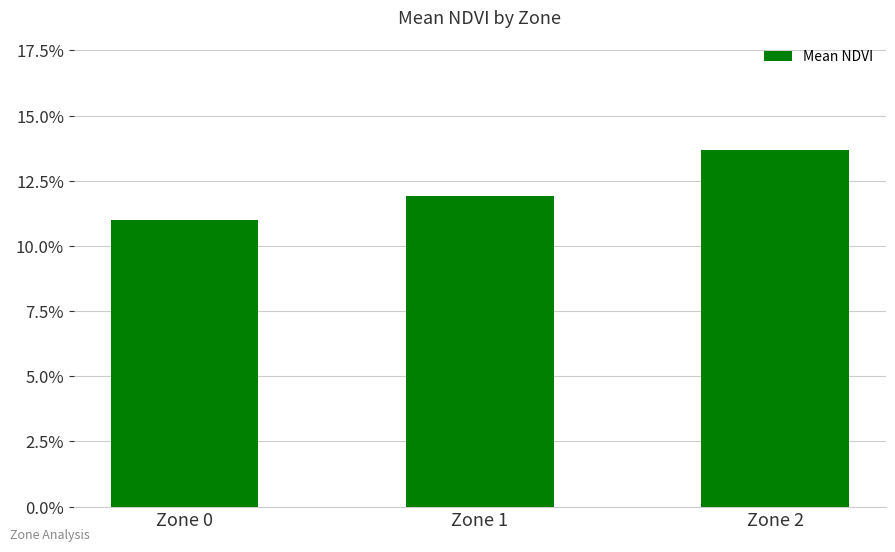

Which label corresponds to the largest value in the chart?

Zone 2